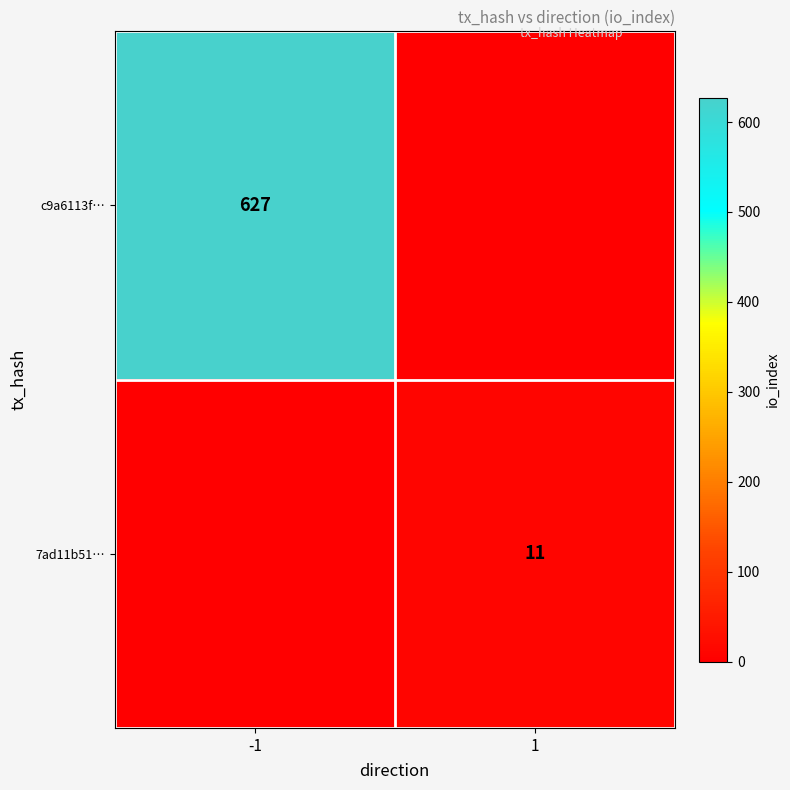

The 7ad11b51… series shows 20 at 1. True or false?

False